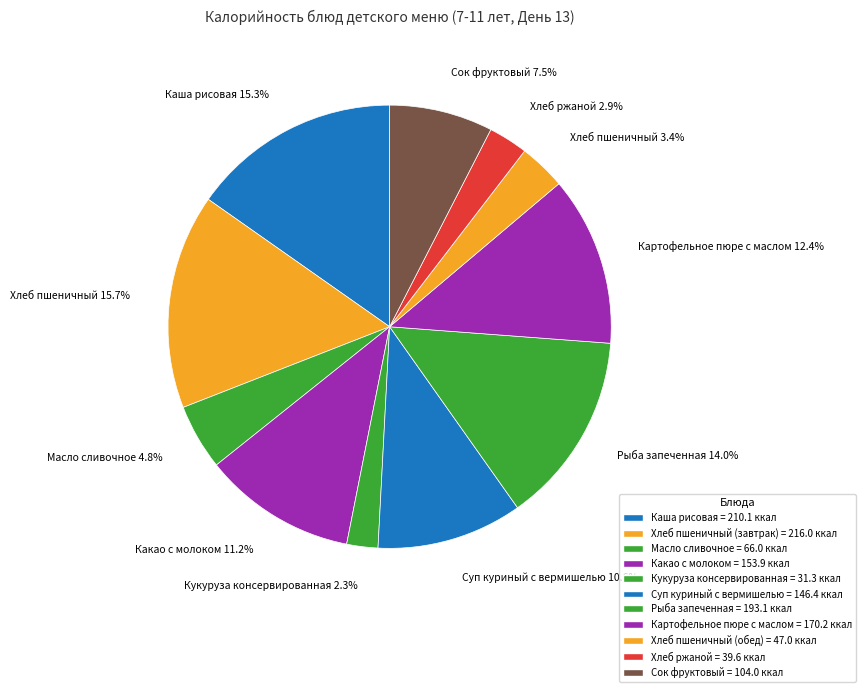

How many slices are in this pie chart?

11